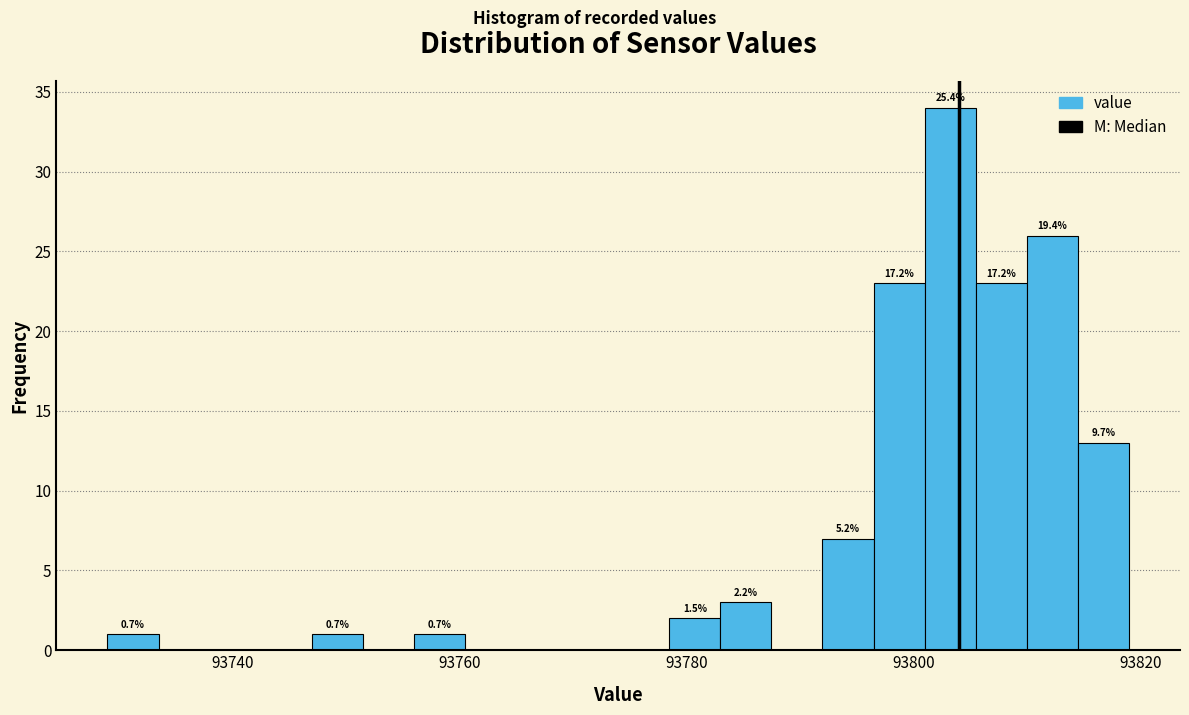

Read against the x-axis, roughly where is the centre of the tallest bar?

93804